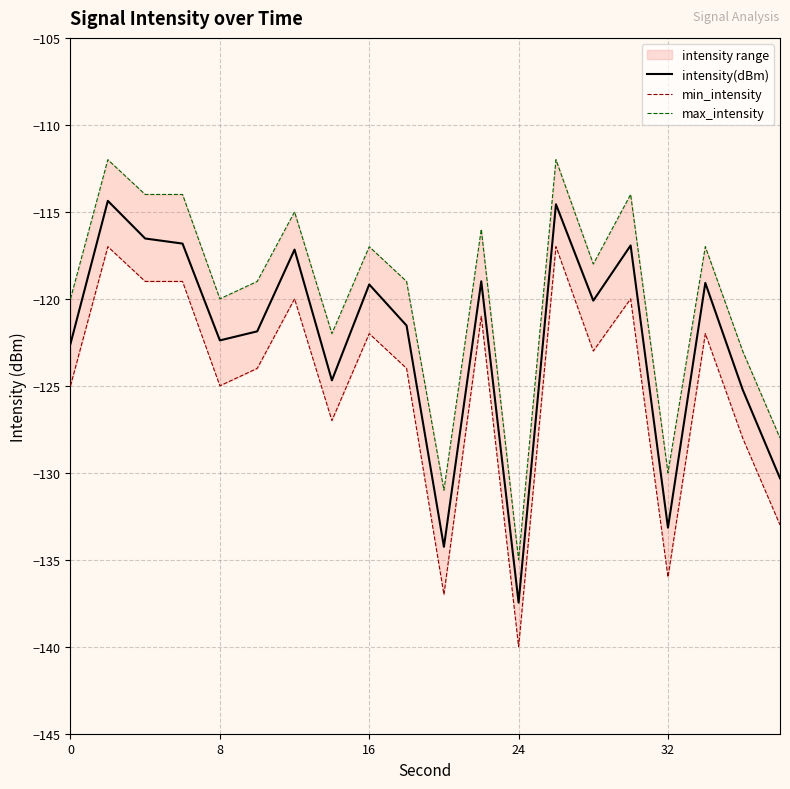

What is the maximum value for intensity(dBm)?

-114.4